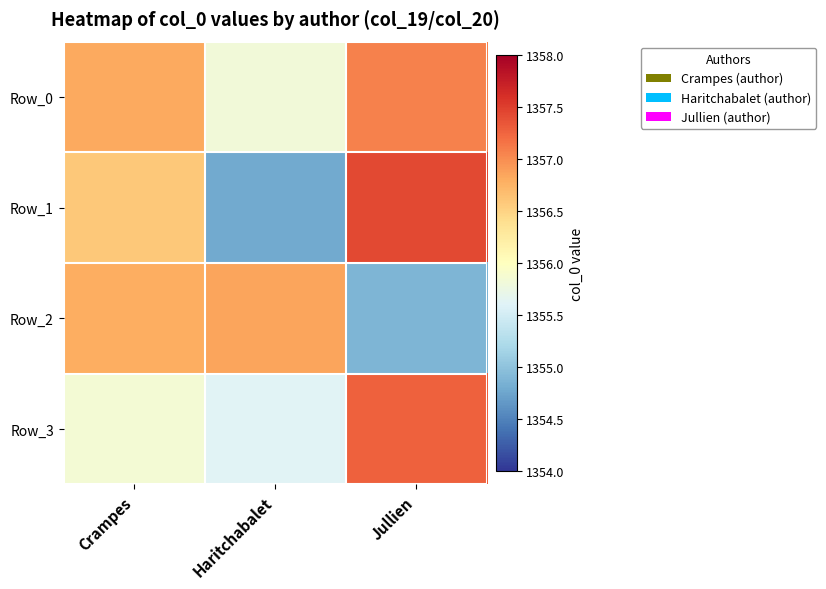

What is the total value across all series at Crampes?

5426.0